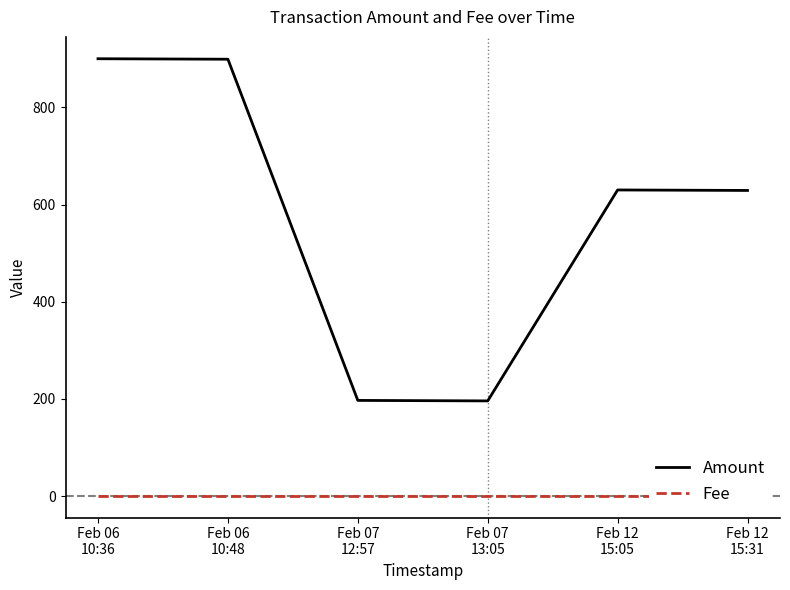

Which series changed the most between Feb 07
13:05 and Feb 12
15:31?

Amount